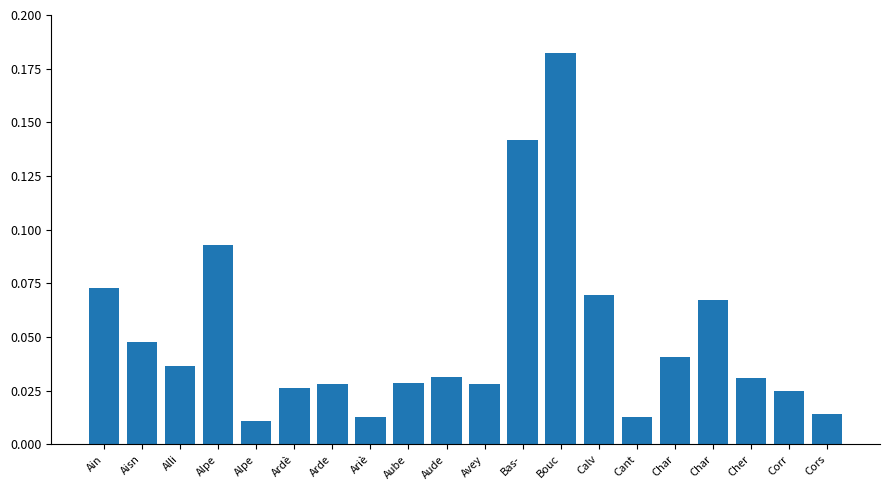

List the labels in order of value, largest first.

Bouc, Bas-, Alpe, Ain, Calv, Char, Aisn, Char, Alli, Aude, Cher, Aube, Arde, Avey, Ardè, Corr, Cors, Ariè, Cant, Alpe